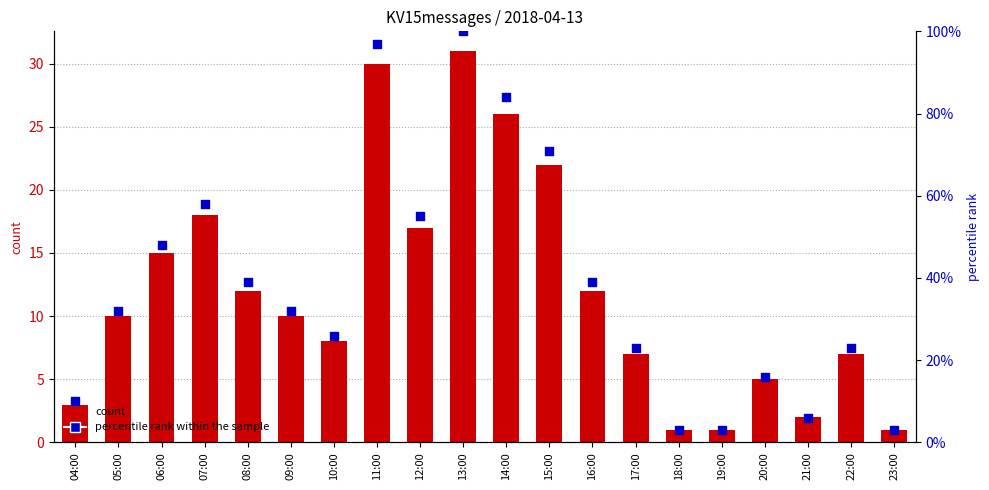

Which series has the largest total across all categories?

percentile rank within the sample